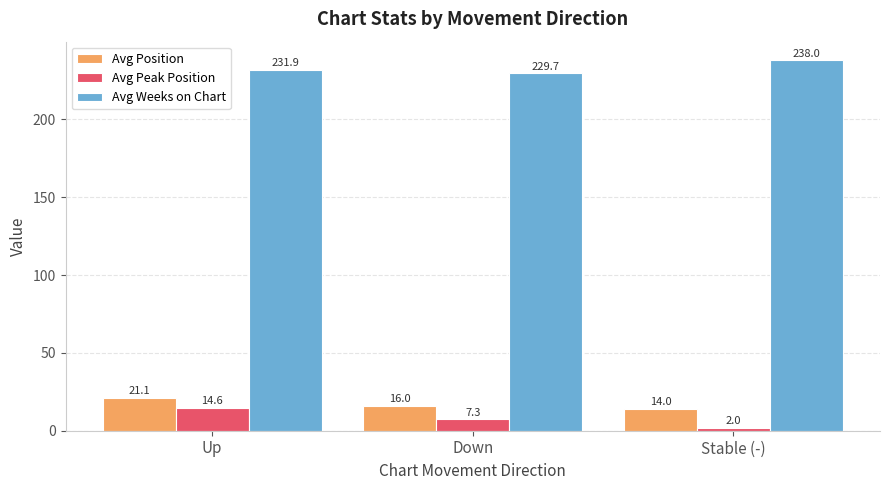

What is the total value across all series at Down?

253.0